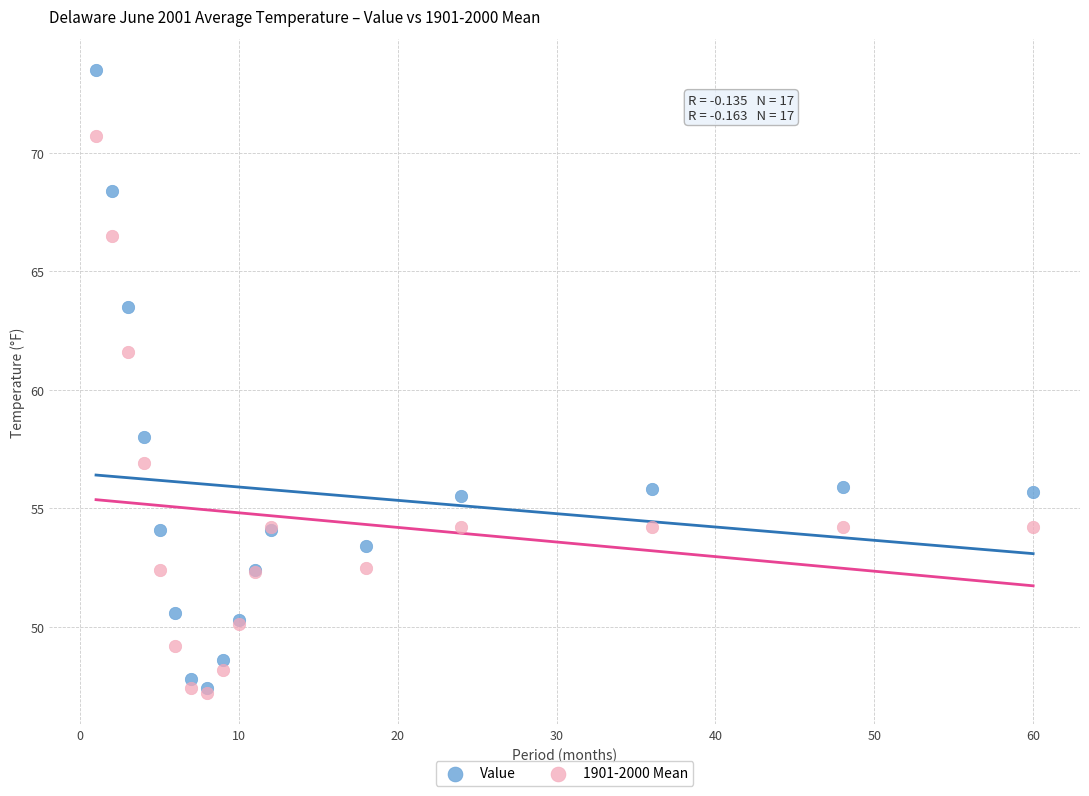

In the Value series, what Y value is closest to 60?

58.0